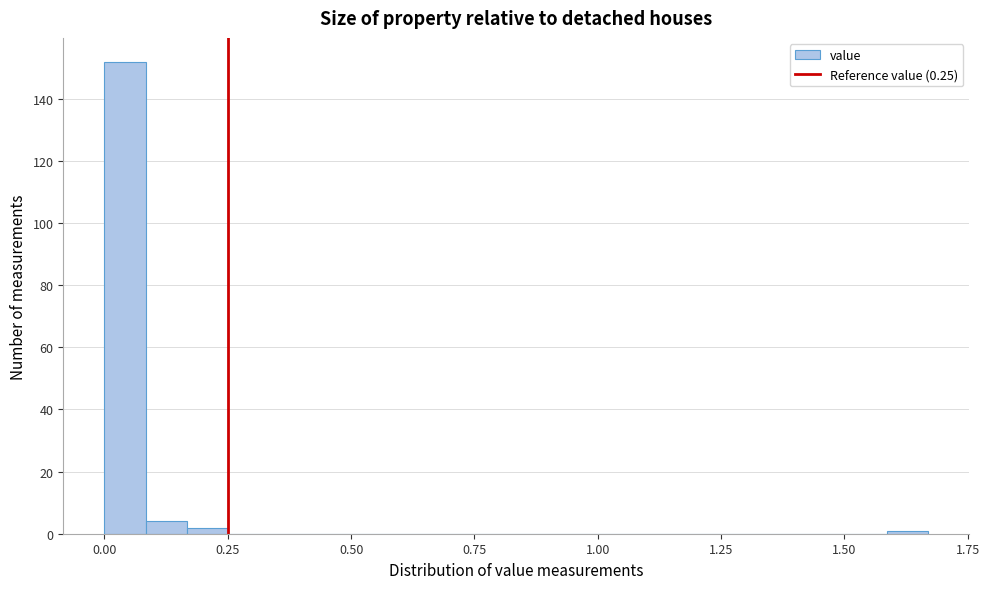

Around what value on the x-axis is the tallest bar? Give the approximate position of its centre, as read against the axis.

0.05